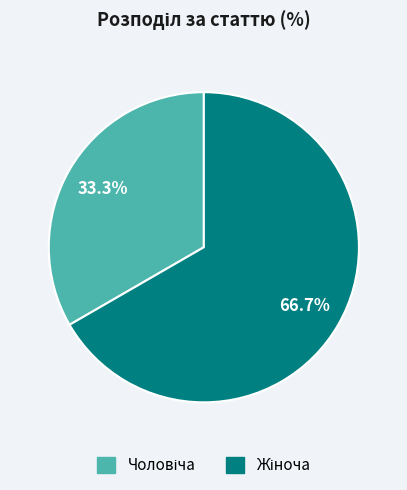

Does any single category account for the majority?

Yes